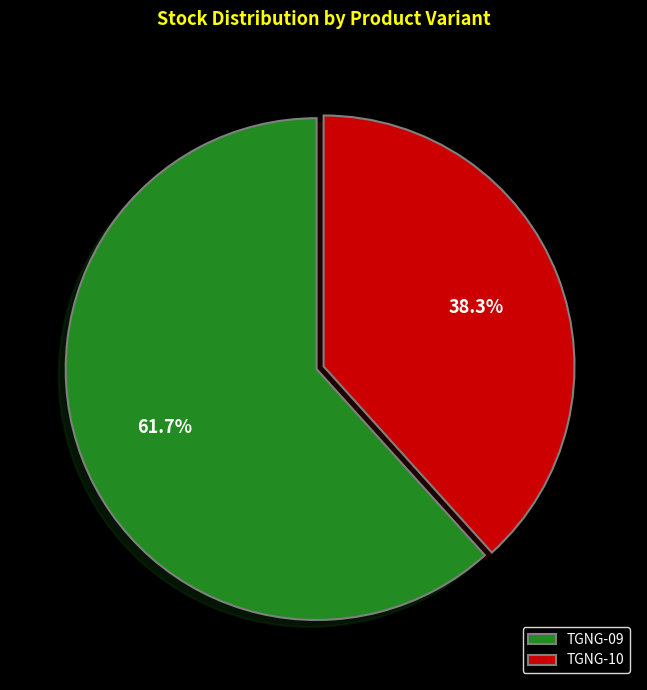

To the nearest percent, what is the combined percentage of TGNG-10 and TGNG-09?

100%